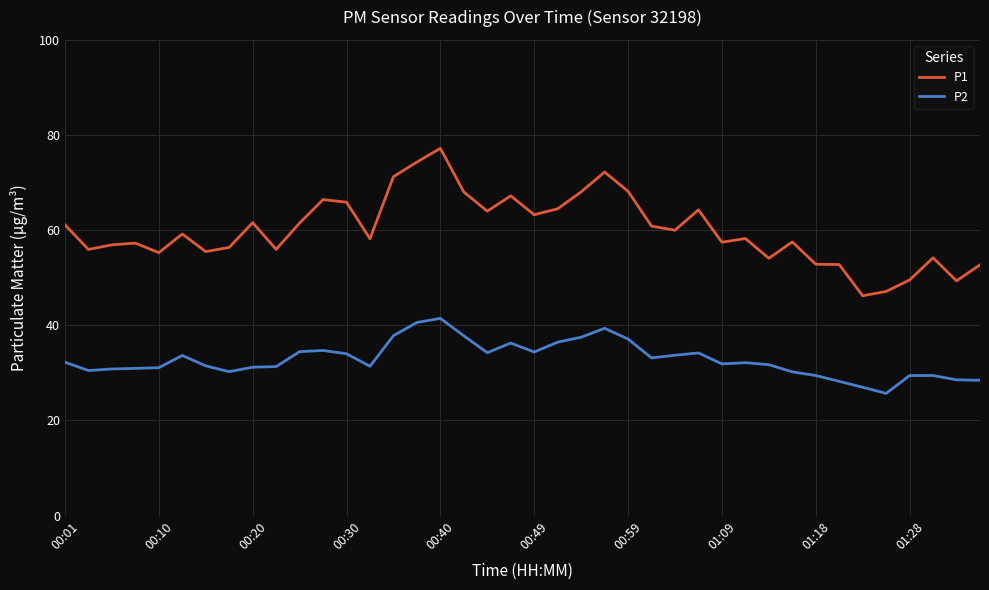

What is the minimum value for P1?

46.2